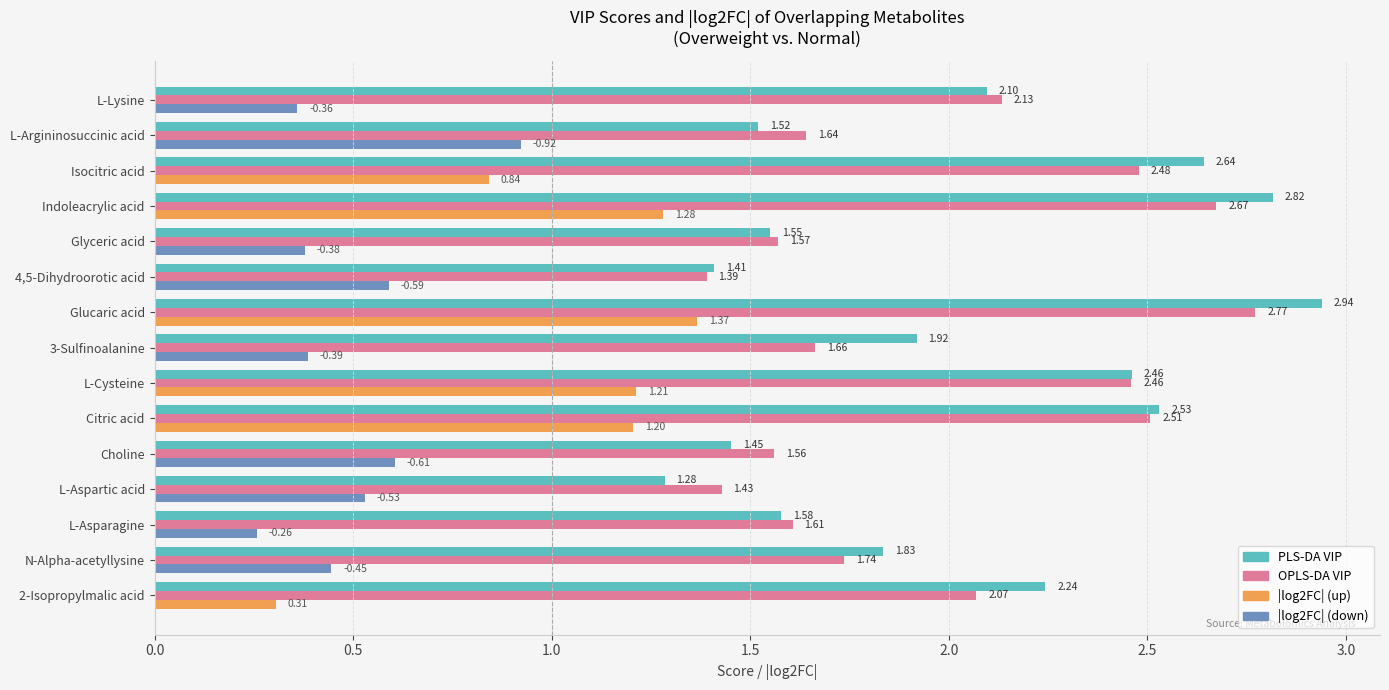

At which category does the chart reach its peak across all series?

Glucaric acid